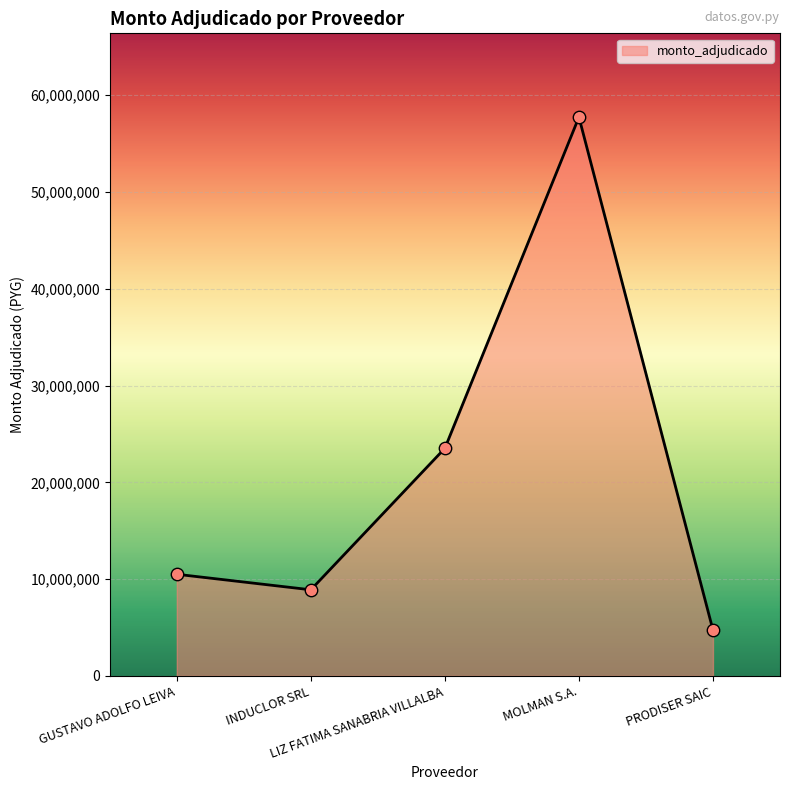

Between PRODISER SAIC and GUSTAVO ADOLFO LEIVA, which is larger?

GUSTAVO ADOLFO LEIVA